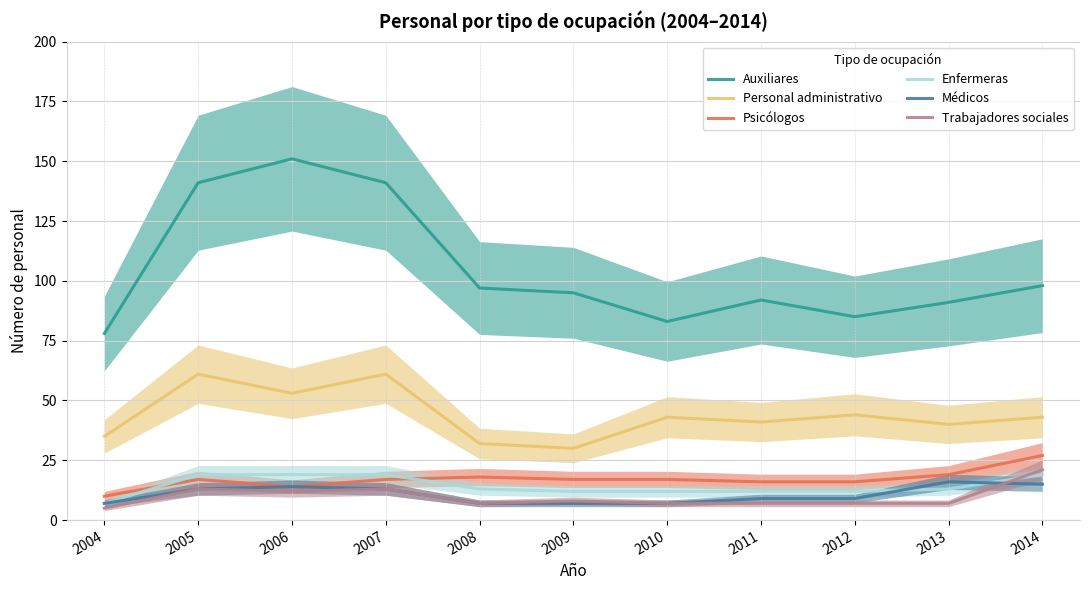

Reading left to right, list all the values displayed in this chart.

Auxiliares: 2004=78	2005=141	2006=151	2007=141	2008=97	2009=95	2010=83	2011=92	2012=85	2013=91	2014=98
Personal administrativo: 2004=35	2005=61	2006=53	2007=61	2008=32	2009=30	2010=43	2011=41	2012=44	2013=40	2014=43
Psicólogos: 2004=10	2005=17	2006=14	2007=17	2008=18	2009=17	2010=17	2011=16	2012=16	2013=19	2014=27
Enfermeras: 2004=7	2005=19	2006=19	2007=19	2008=13	2009=12	2010=12	2011=12	2012=12	2013=13	2014=19
Médicos: 2004=7	2005=13	2006=14	2007=13	2008=7	2009=7	2010=7	2011=9	2012=9	2013=16	2014=15
Trabajadores sociales: 2004=5	2005=13	2006=12	2007=13	2008=7	2009=8	2010=7	2011=7	2012=7	2013=7	2014=21